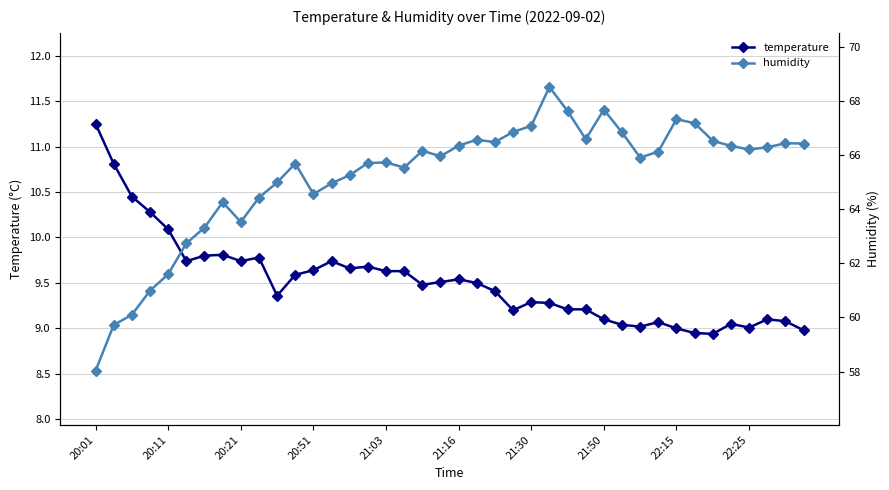

At which category is the sum across all series the highest?

25